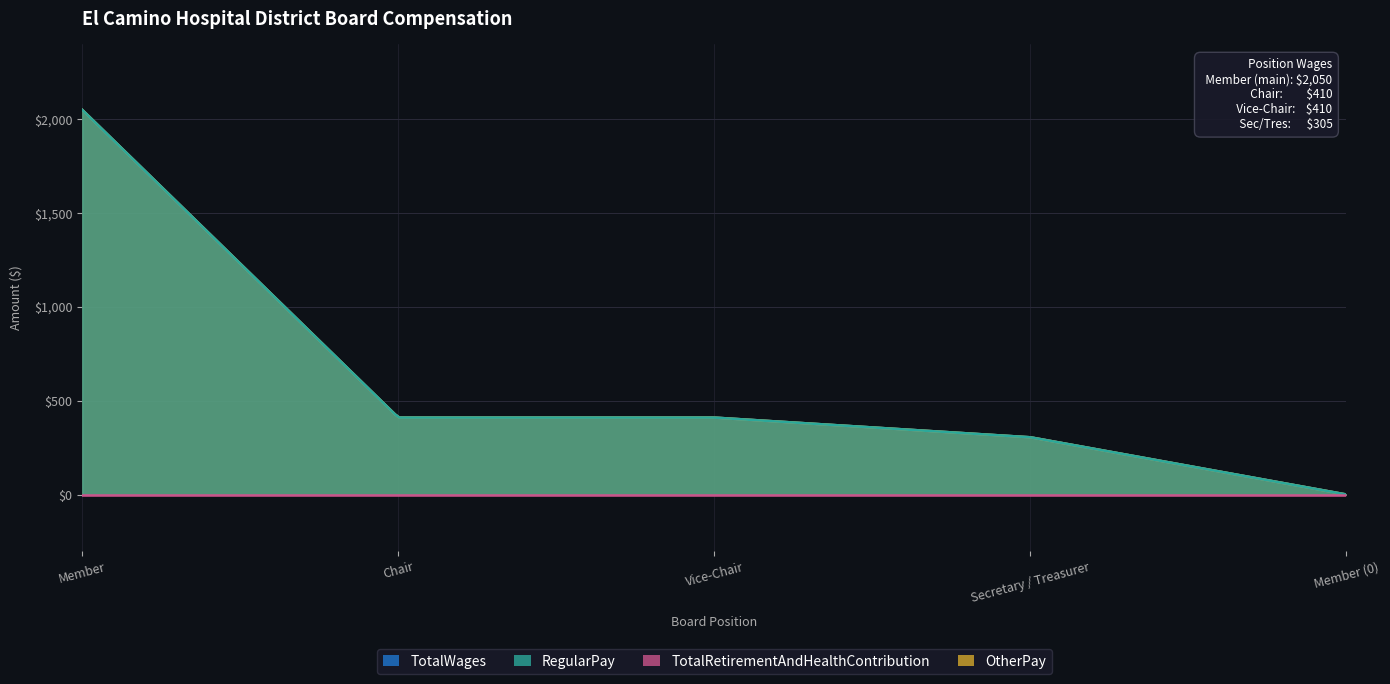

What is the label of the 3rd point from the left?

Vice-Chair